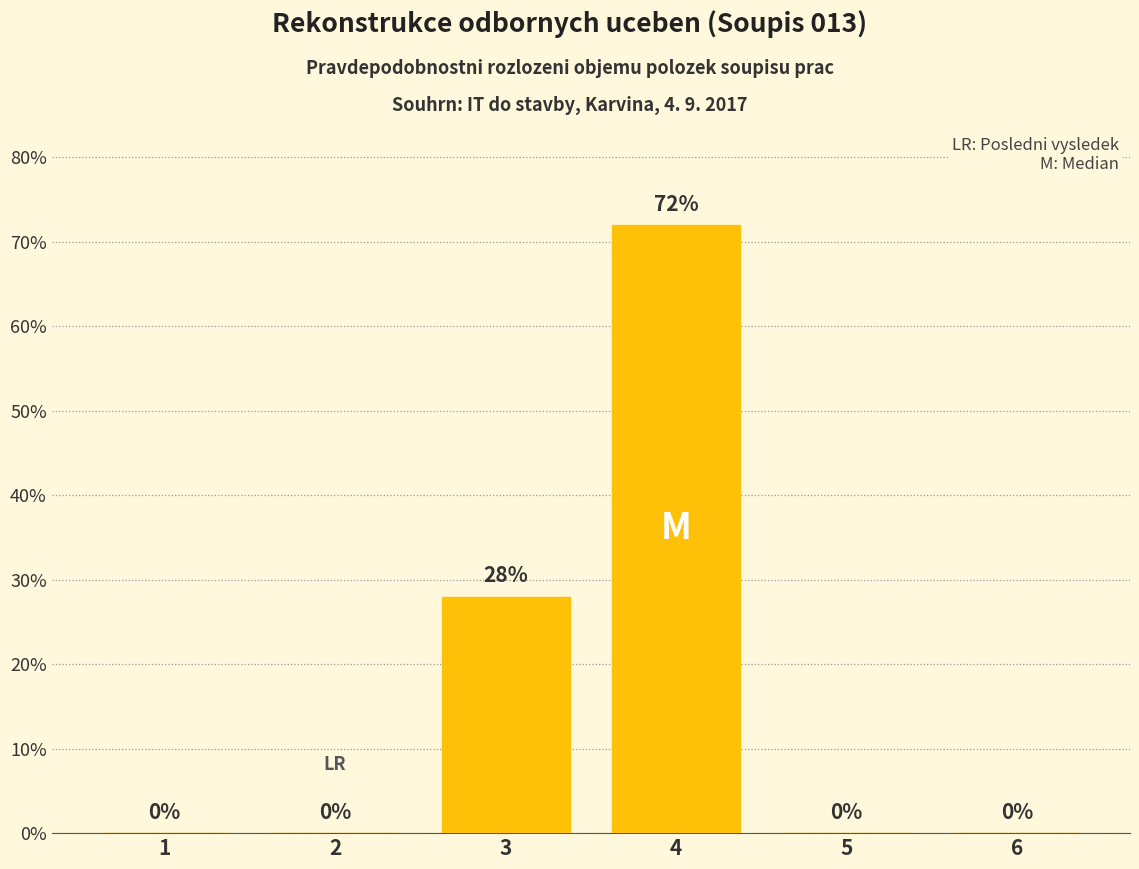

What is the maximum value shown in the chart?

72